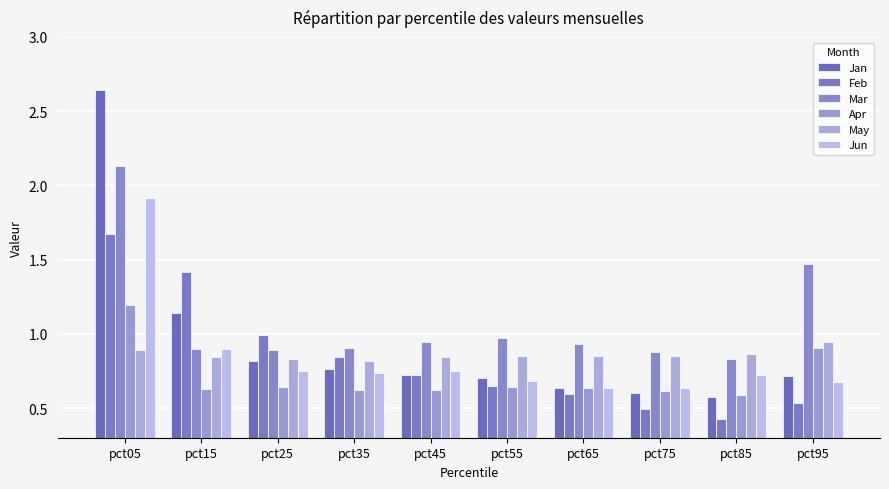

Which series has the widest spread of values?

Jan